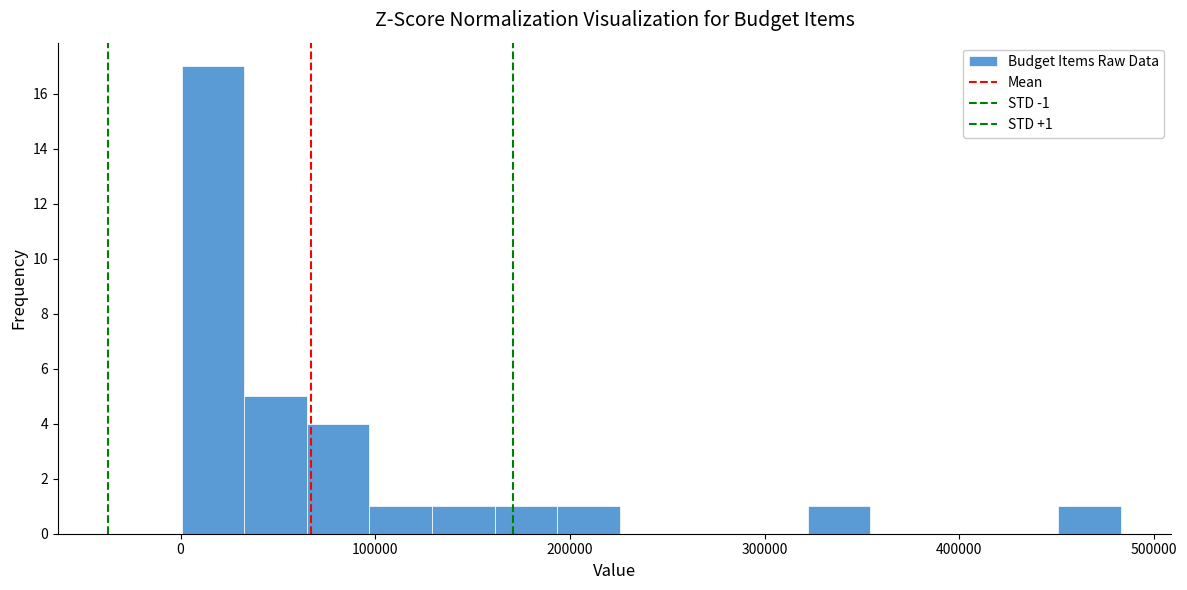

Around what value on the x-axis is the tallest bar? Give the approximate position of its centre, as read against the axis.

20000